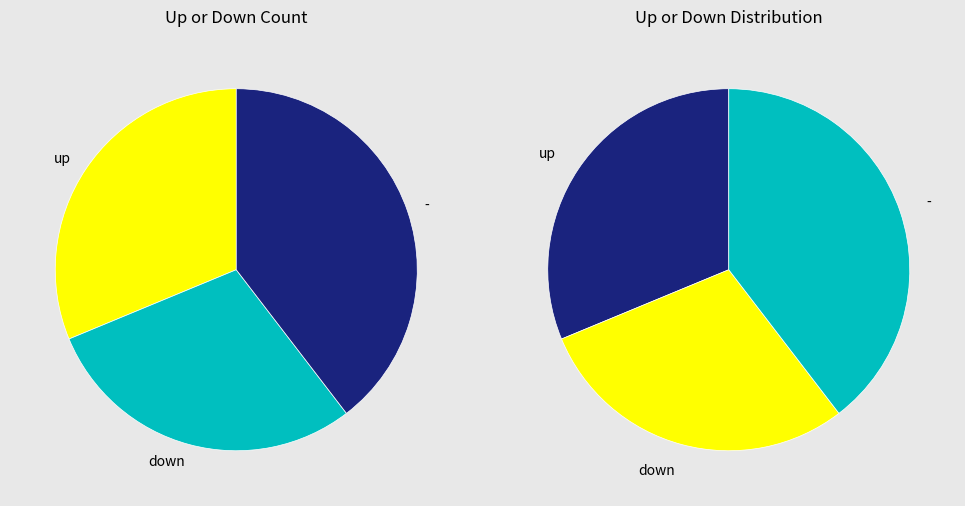

To the nearest percent, what is the combined percentage of up and -?

71%